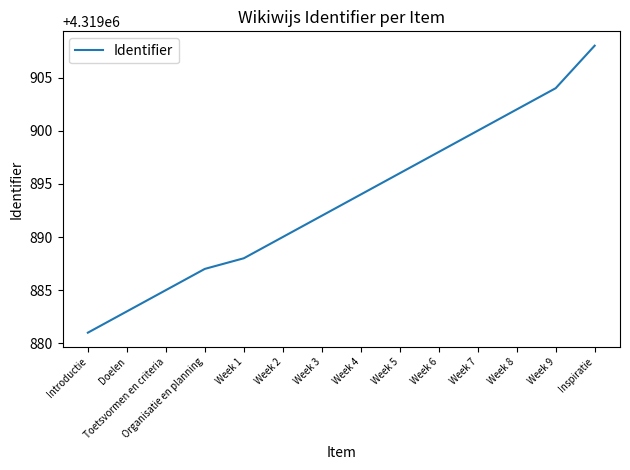

What is the approximate value at Week 9?

4319904